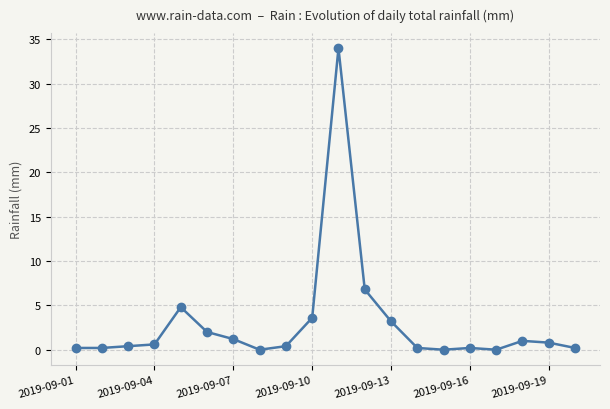

What is the average value?

3.0